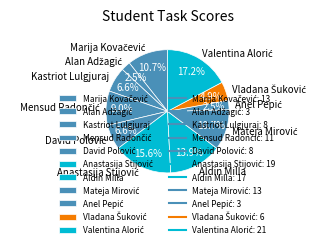

What percentage is NOT represented by Aldin Milla?

86.1%